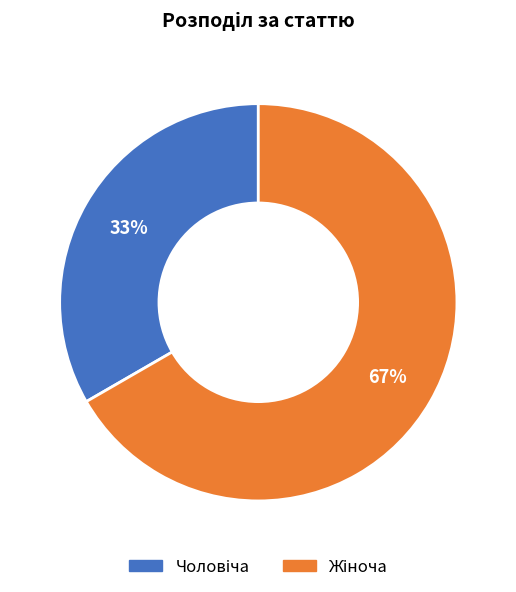

To the nearest percent, what is the average slice percentage?

50%